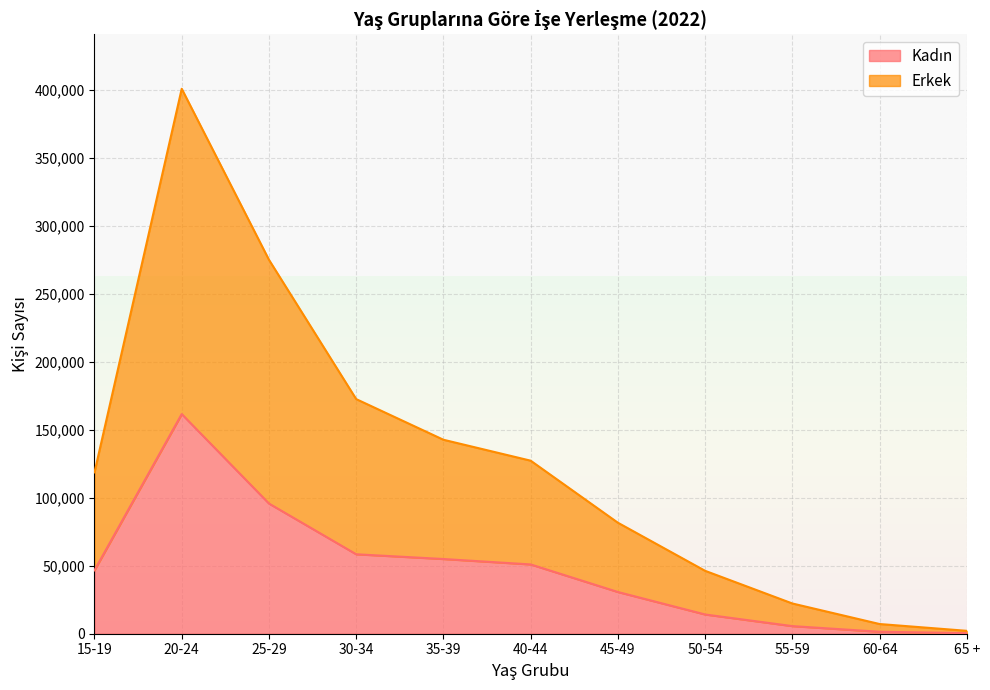

How many lines are shown in the chart?

2